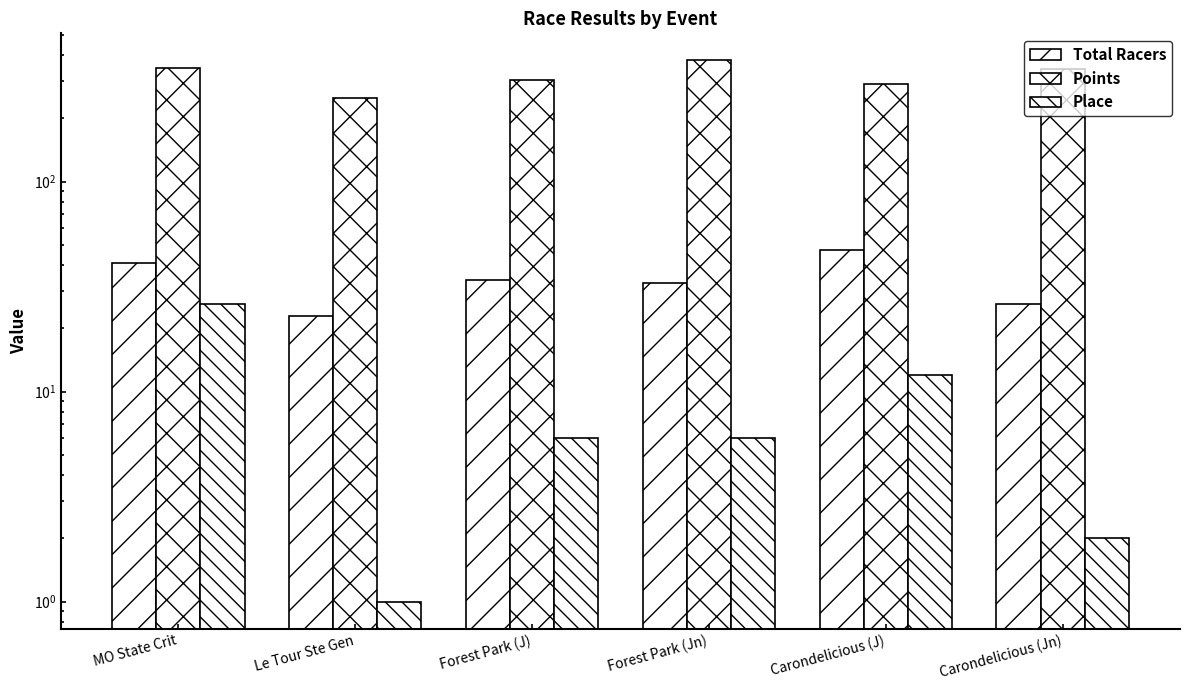

What value does the Points series have at Forest Park (J)?

303.4